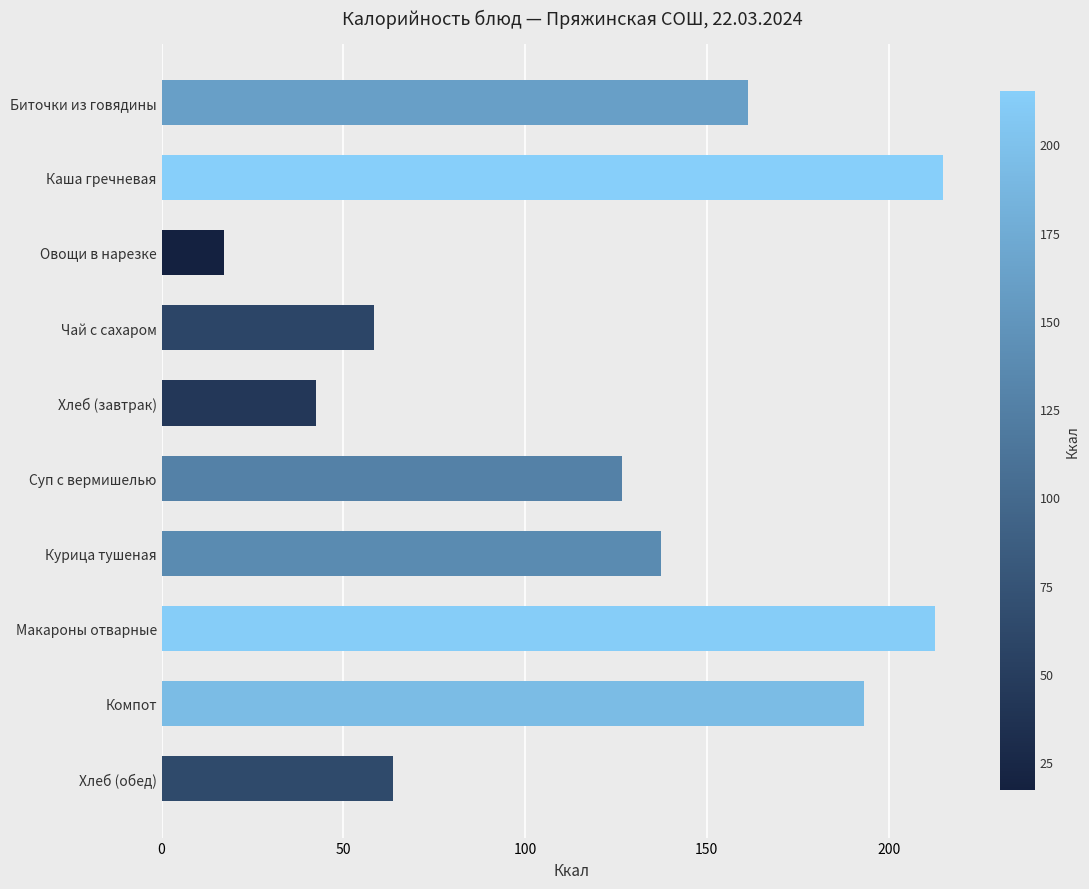

At which label is the value closest to 116?

Суп с вермишелью